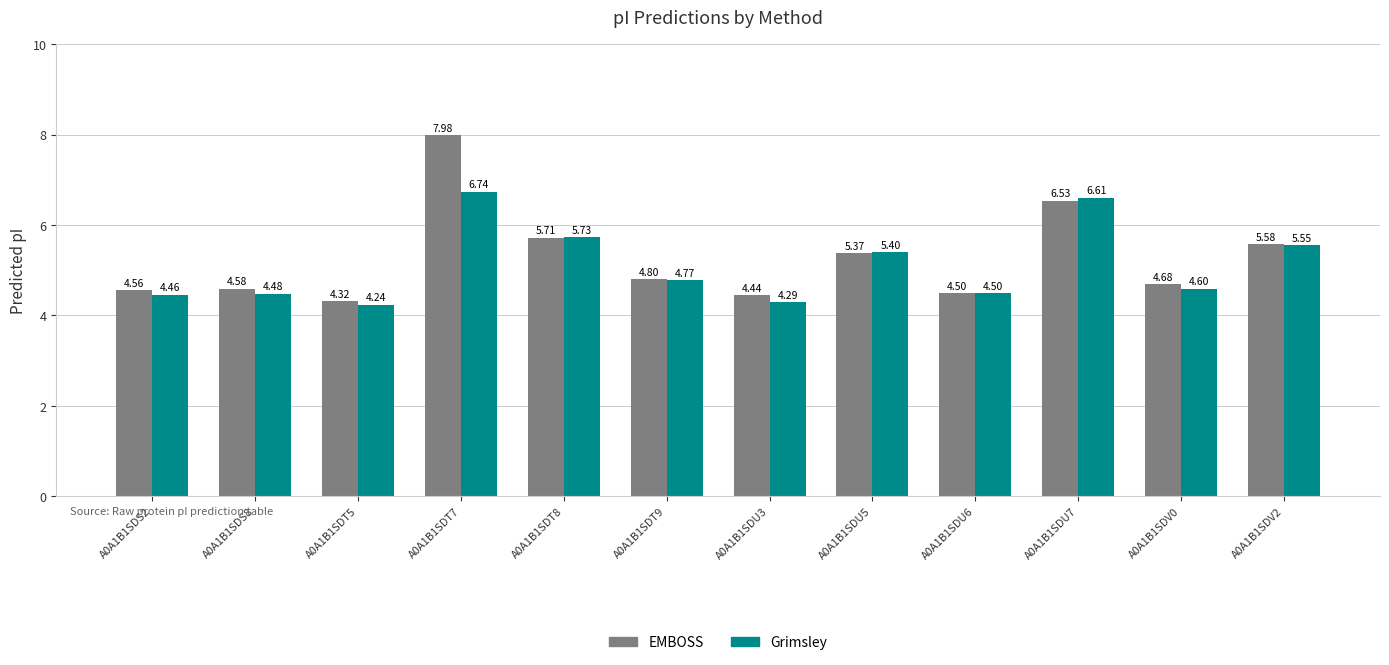

What is the difference between the maximum and second lowest values in the EMBOSS series?

3.5